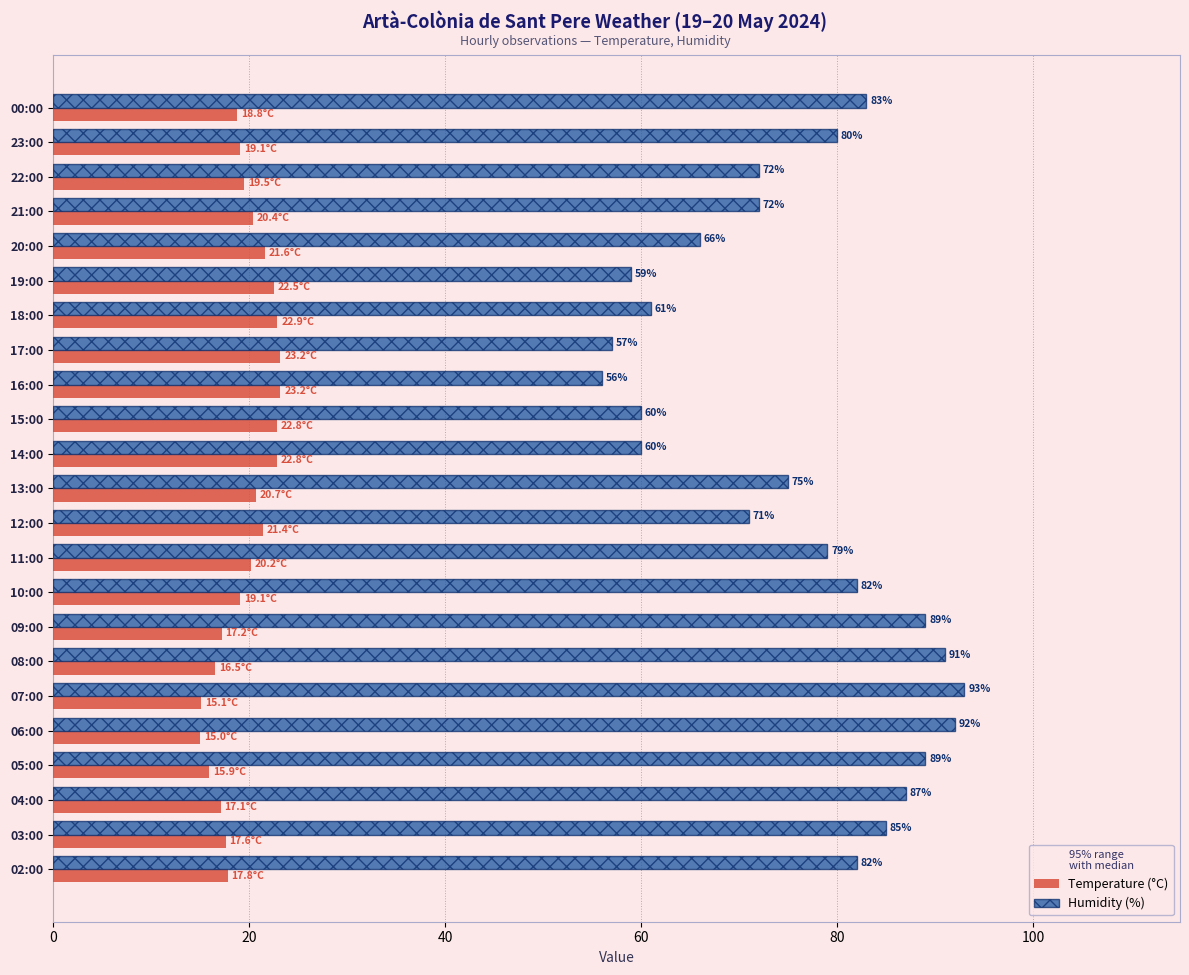

What is the lowest value of the Humidity (%) series?

56.0